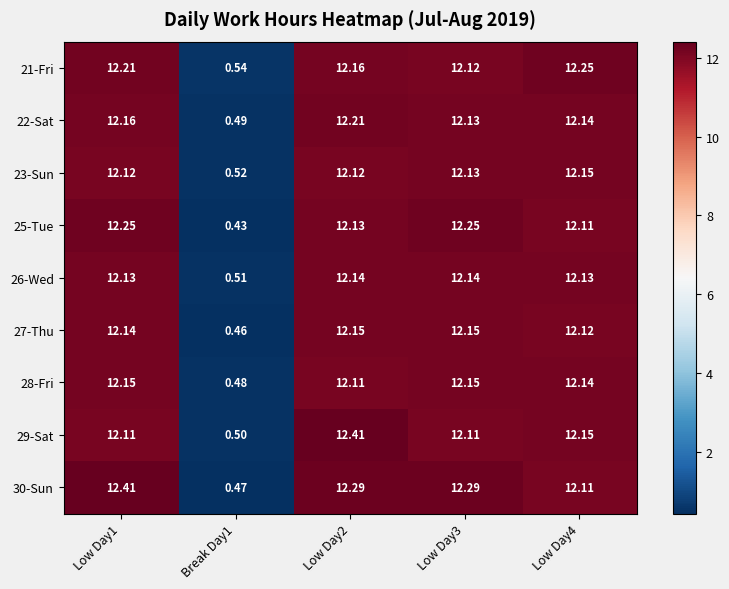

Is the value of 29-Sat at Break Day1 greater than the value of 21-Fri at Low Day4?

No